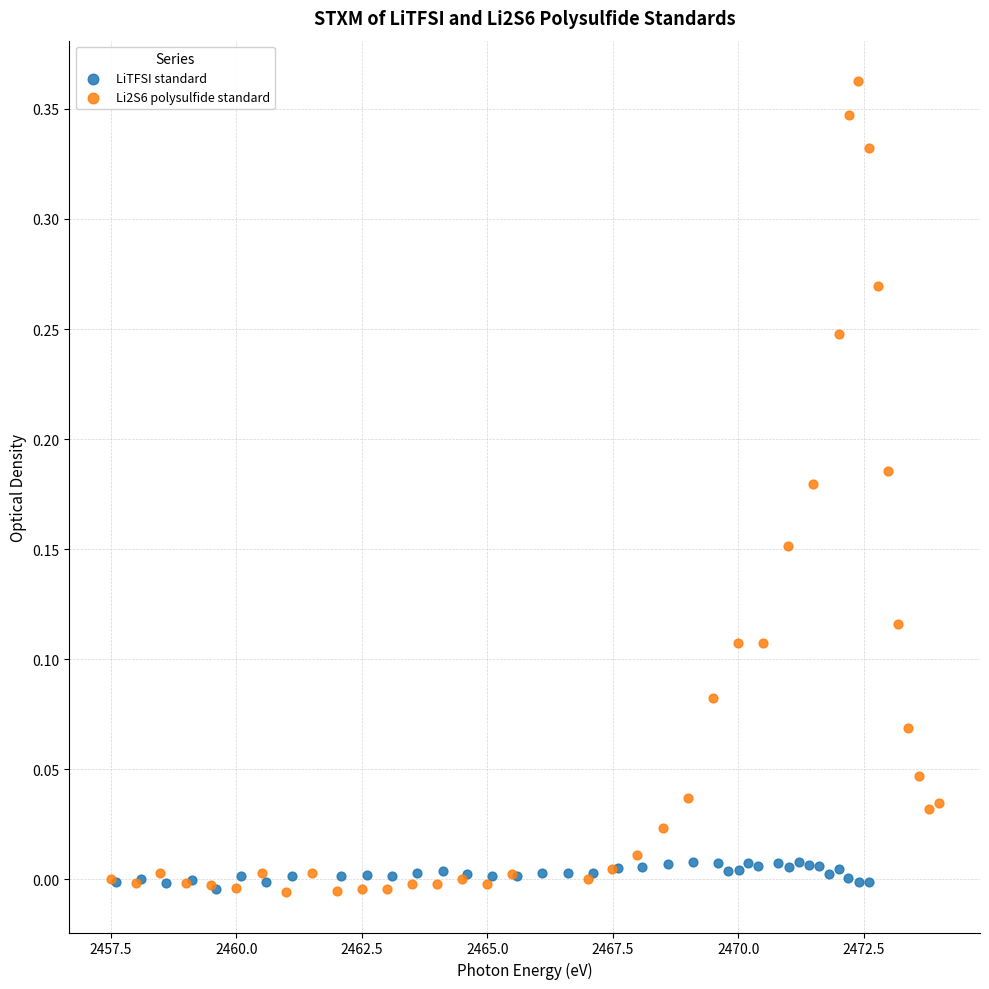

What are all the series names shown in the legend?

LiTFSI standard, Li2S6 polysulfide standard